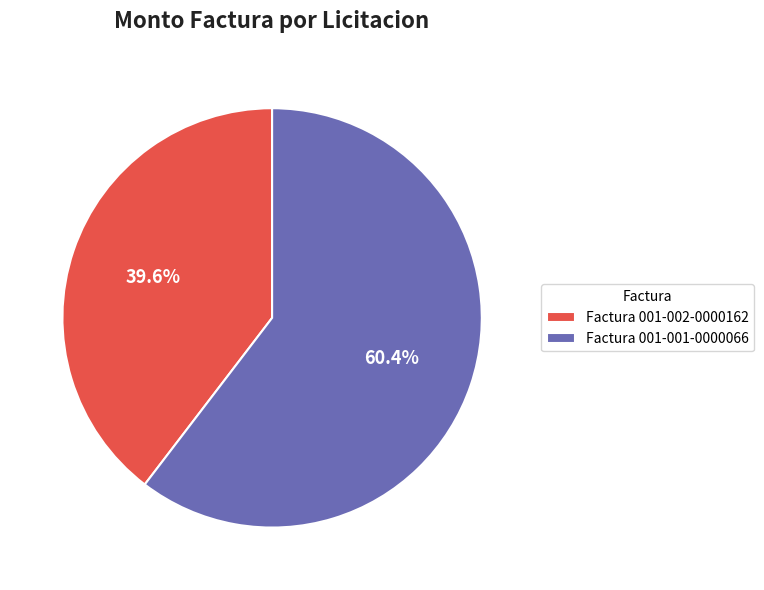

How many segments does this pie chart have?

2